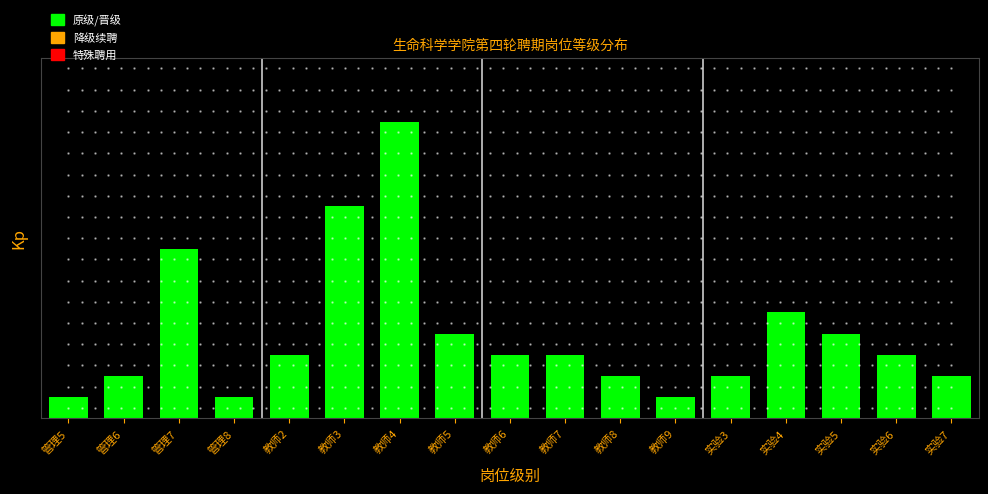

Are the bars horizontal?

No